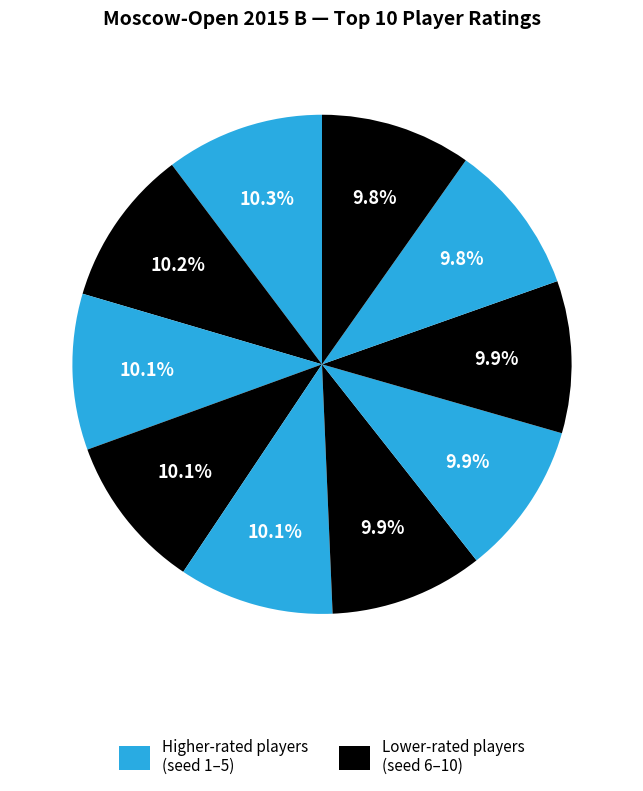

Count the number of slices in the pie.

10